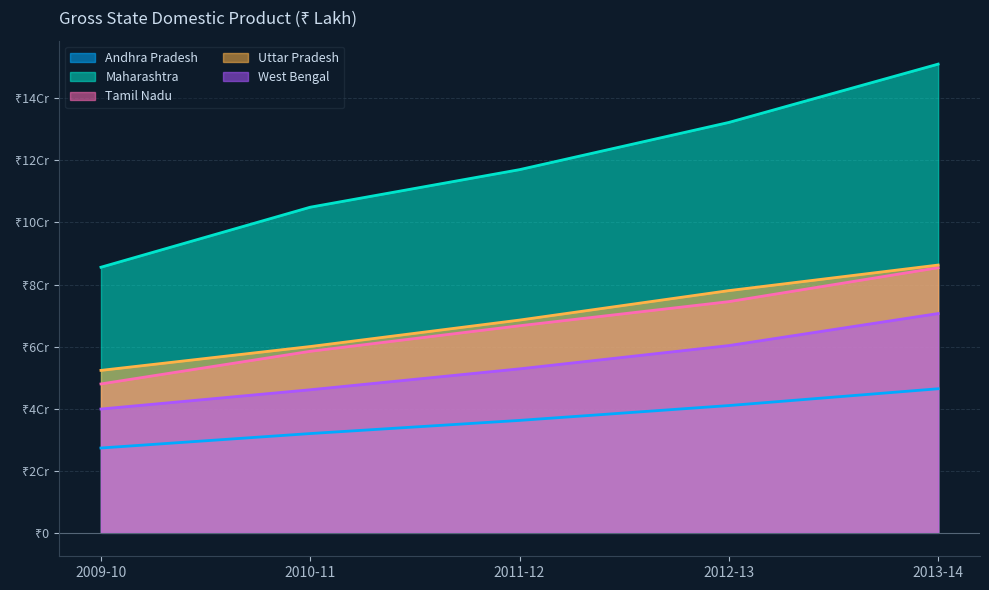

What is the average value of the Maharashtra series?

118147527